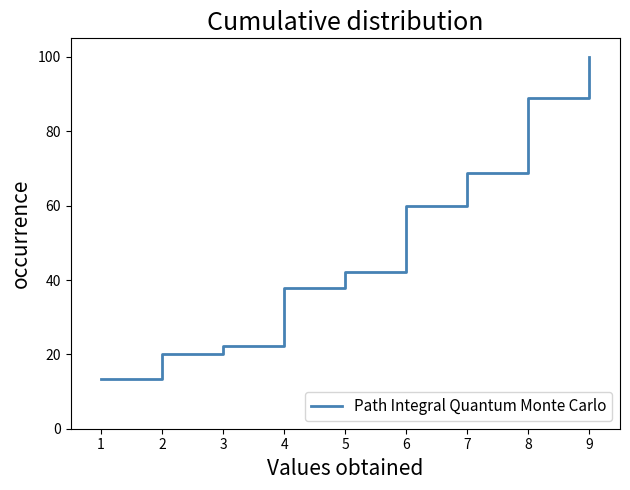

True or false: there are more than 2 points higher than both neighbors.

False